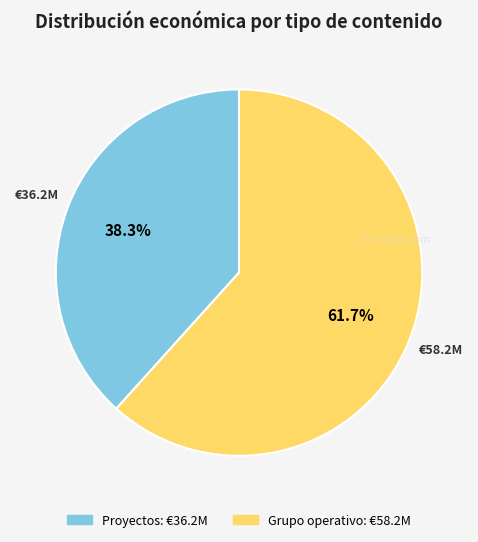

What is the largest slice in the pie chart?

Grupo operativo